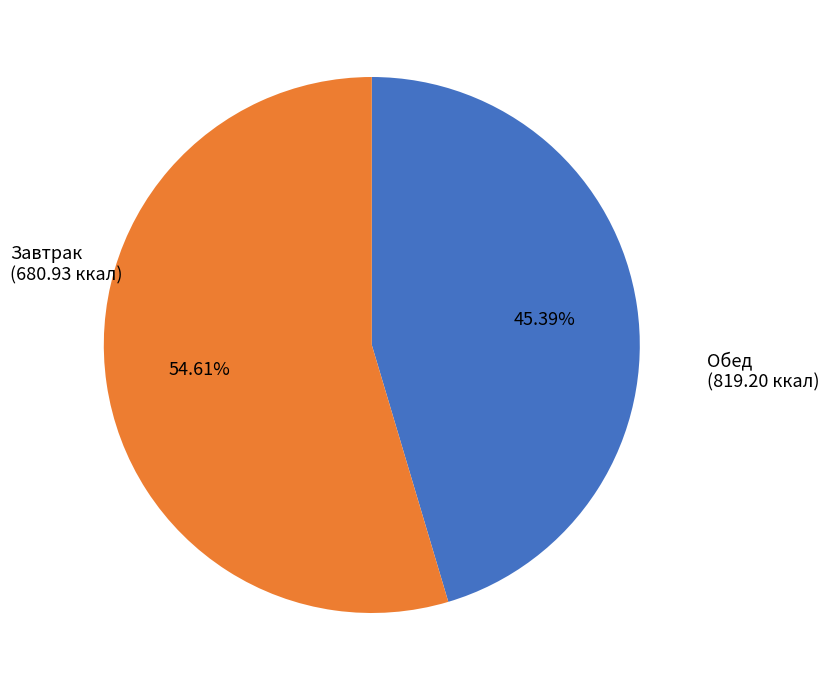

Is there a majority slice in this chart?

Yes